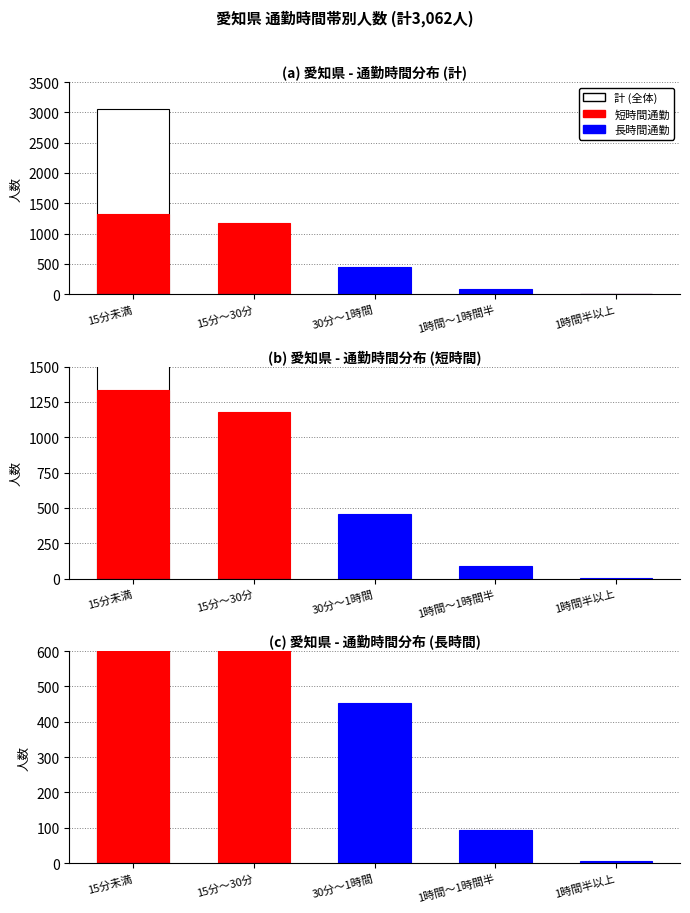

True or false: 短時間通勤 has a value of 774 at 1時間～1時間半.

False